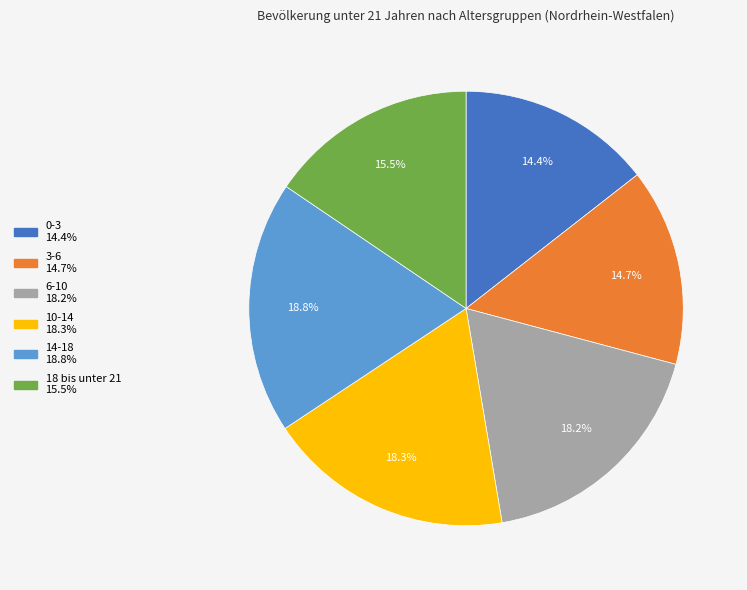

Do 10-14 and 3-6 together represent more than half of the pie?

No